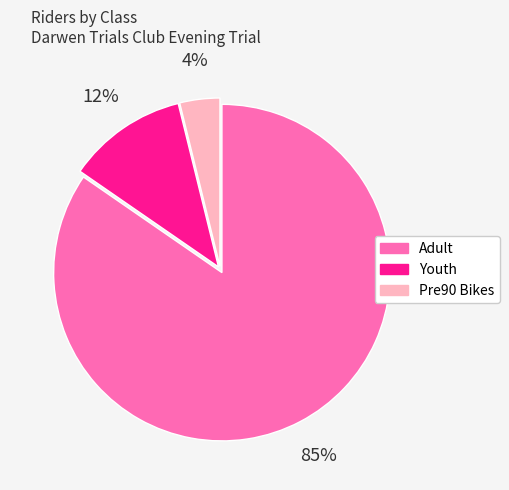

Is it true that Pre90 Bikes is 4% of the pie?

True